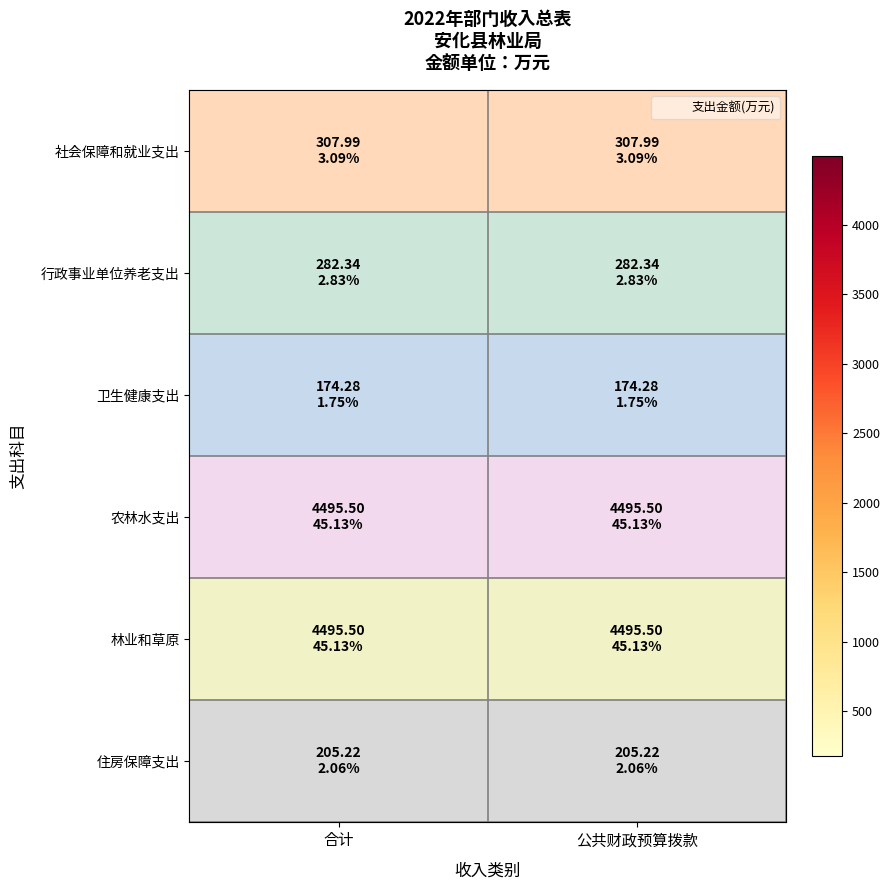

How many categories are shown in the chart?

2